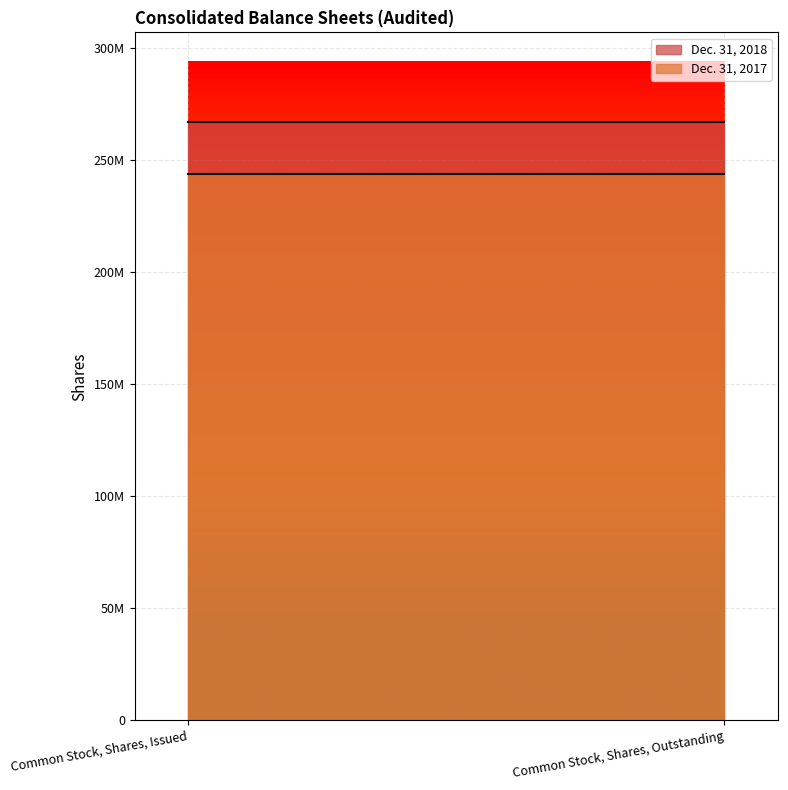

True or false: Dec. 31, 2018 has a value of 267020268 at Common Stock, Shares, Issued.

True